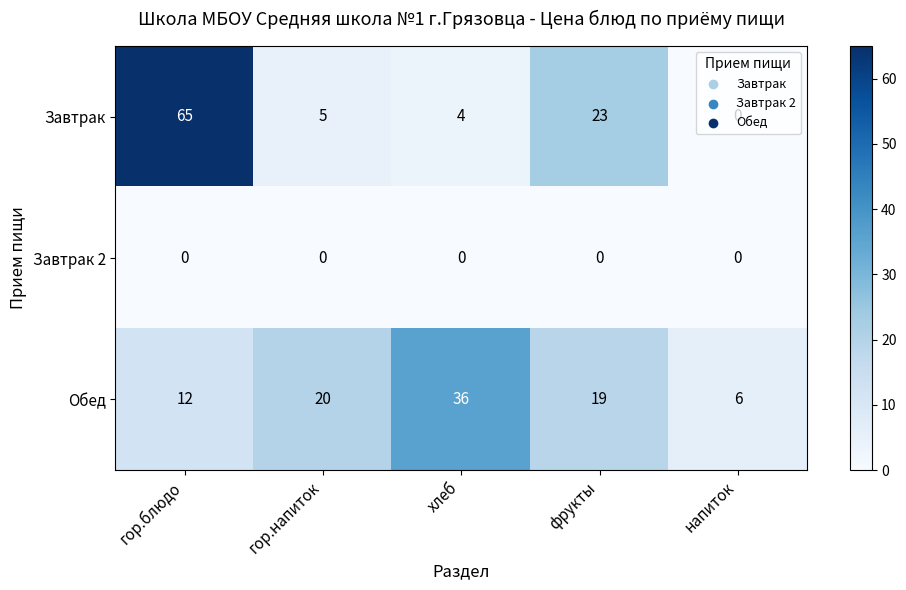

How many values in Завтрак are above zero?

4